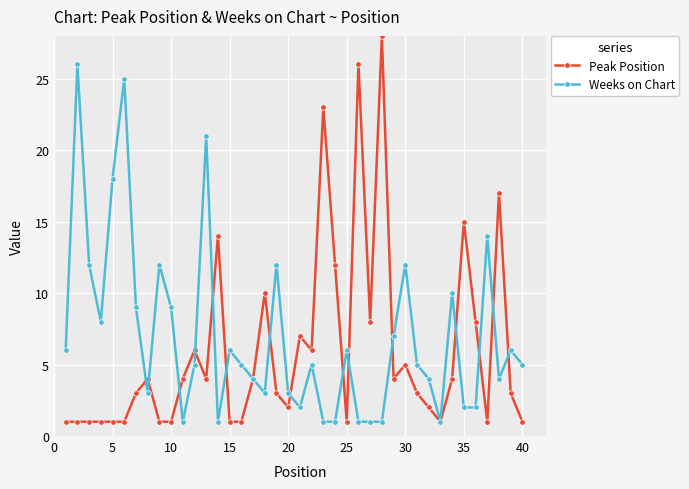

True or false: Peak Position has more than 1 interior local peaks.

True